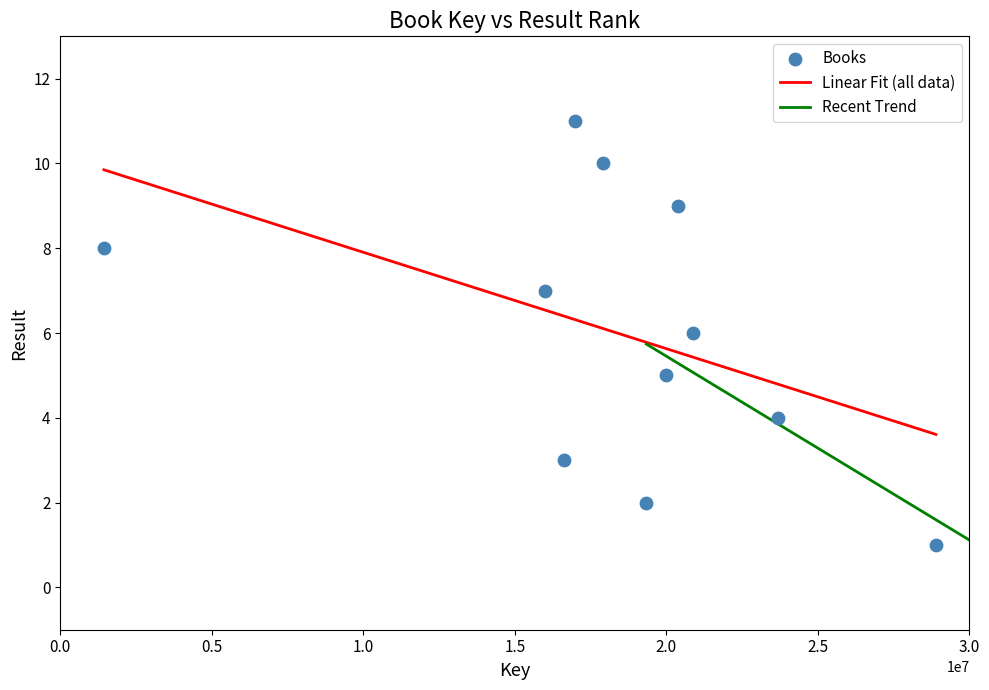

What is the average X value?

18377074